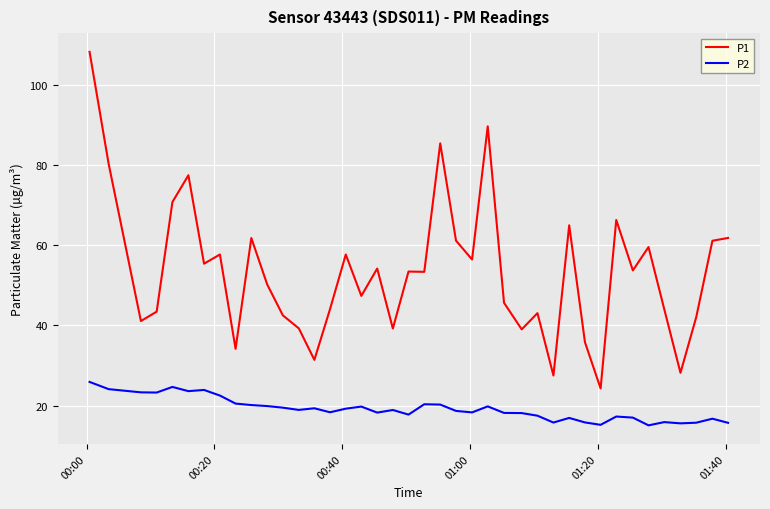

List the series in order of their peak value, highest first.

P1, P2